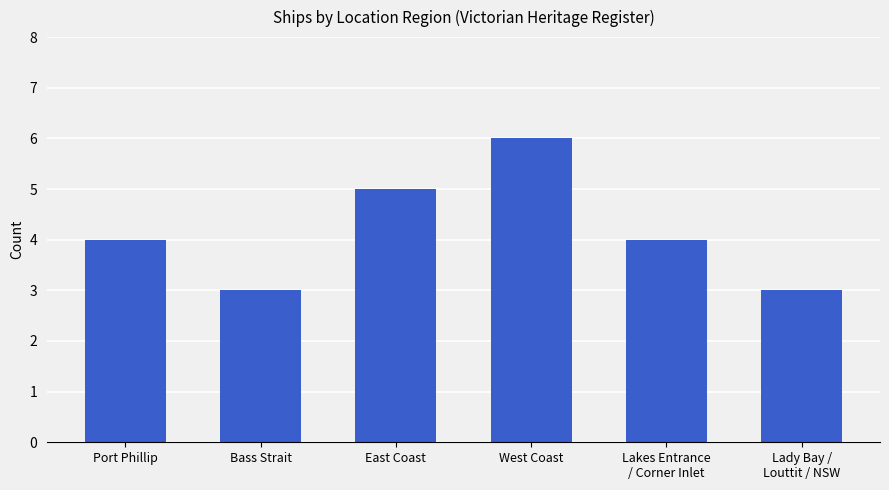

Between Port Phillip and Lady Bay /
Louttit / NSW, which is larger?

Port Phillip